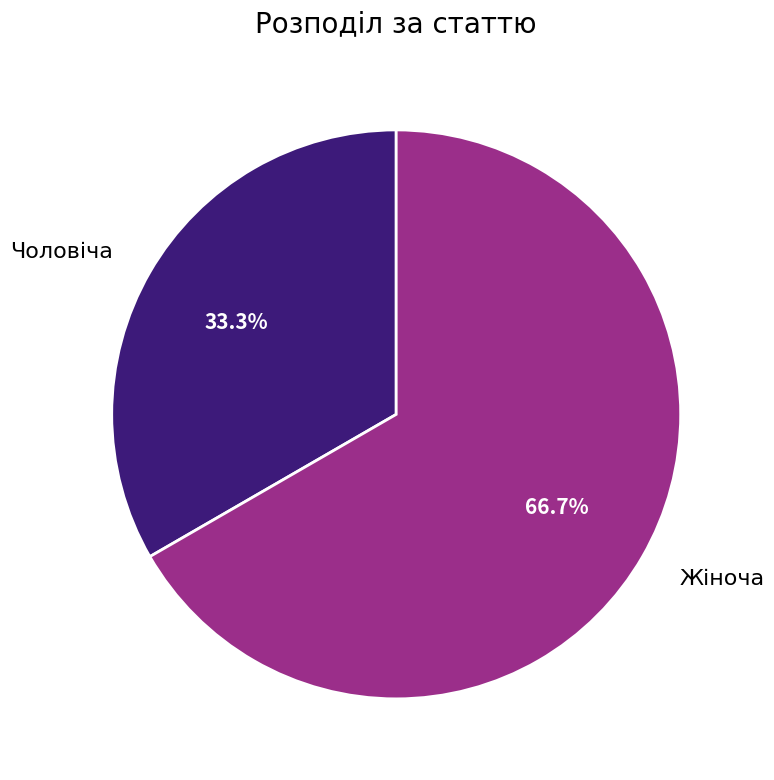

What portion of the pie excludes Жіноча?

33.3%